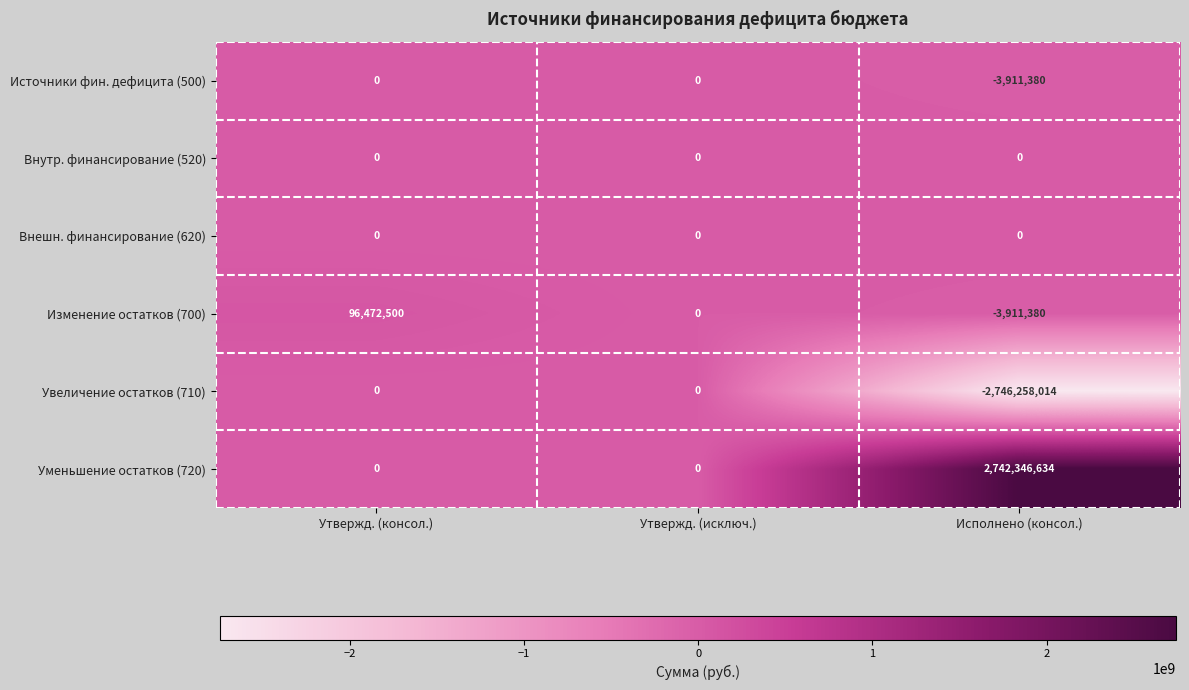

Reading left to right, what are all the values shown in this chart?

Источники фин. дефицита (500): Утвержд. (консол.)=0	Утвержд. (исключ.)=0	Исполнено (консол.)=-3911380
Внутр. финансирование (520): Утвержд. (консол.)=0	Утвержд. (исключ.)=0	Исполнено (консол.)=0
Внешн. финансирование (620): Утвержд. (консол.)=0	Утвержд. (исключ.)=0	Исполнено (консол.)=0
Изменение остатков (700): Утвержд. (консол.)=96472500	Утвержд. (исключ.)=0	Исполнено (консол.)=-3911380
Увеличение остатков (710): Утвержд. (консол.)=0	Утвержд. (исключ.)=0	Исполнено (консол.)=-2746258014
Уменьшение остатков (720): Утвержд. (консол.)=0	Утвержд. (исключ.)=0	Исполнено (консол.)=2742346634